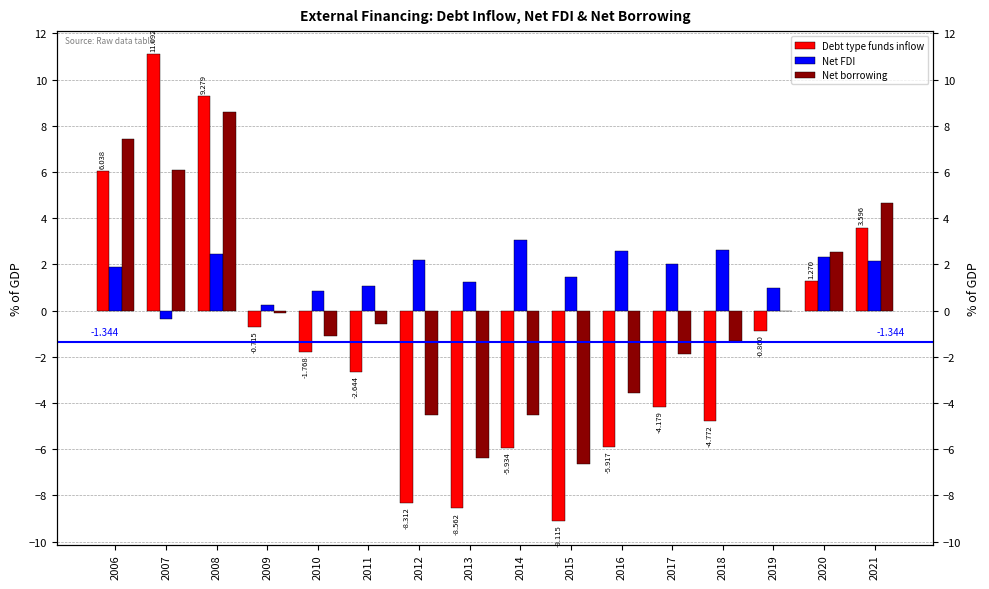

Is it true that Debt type funds inflow equals -2.6 at 2011?

True